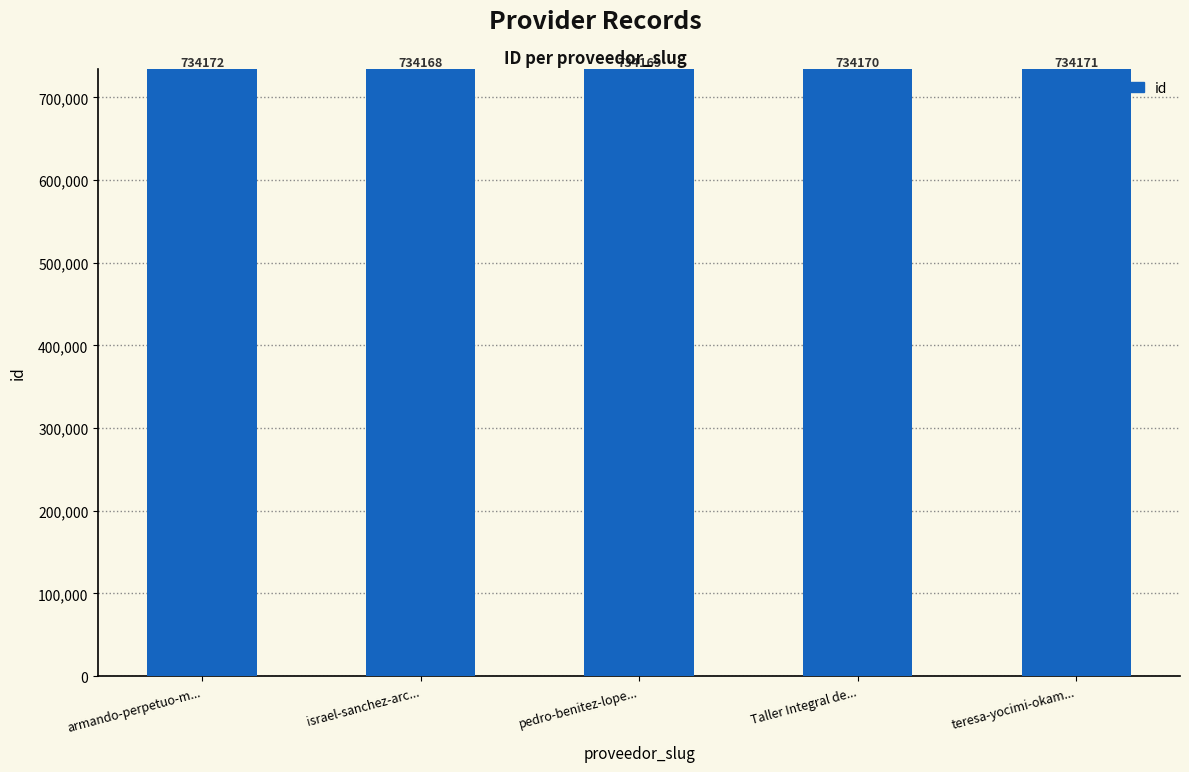

How many bars are there in total?

5